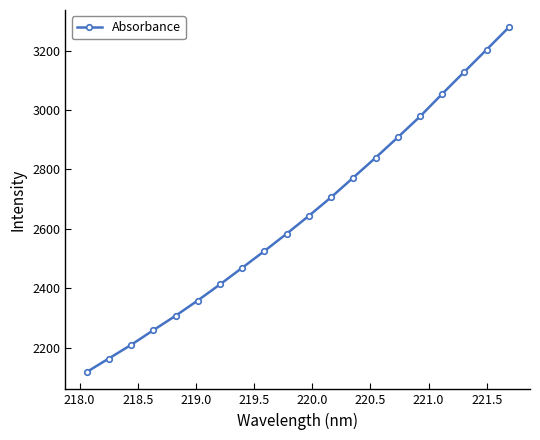

What is the minimum value shown in the chart?

2118.3